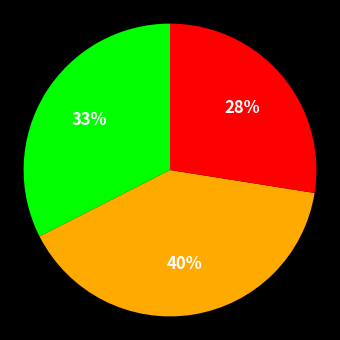

Is there any slice that represents more than half of the pie?

No